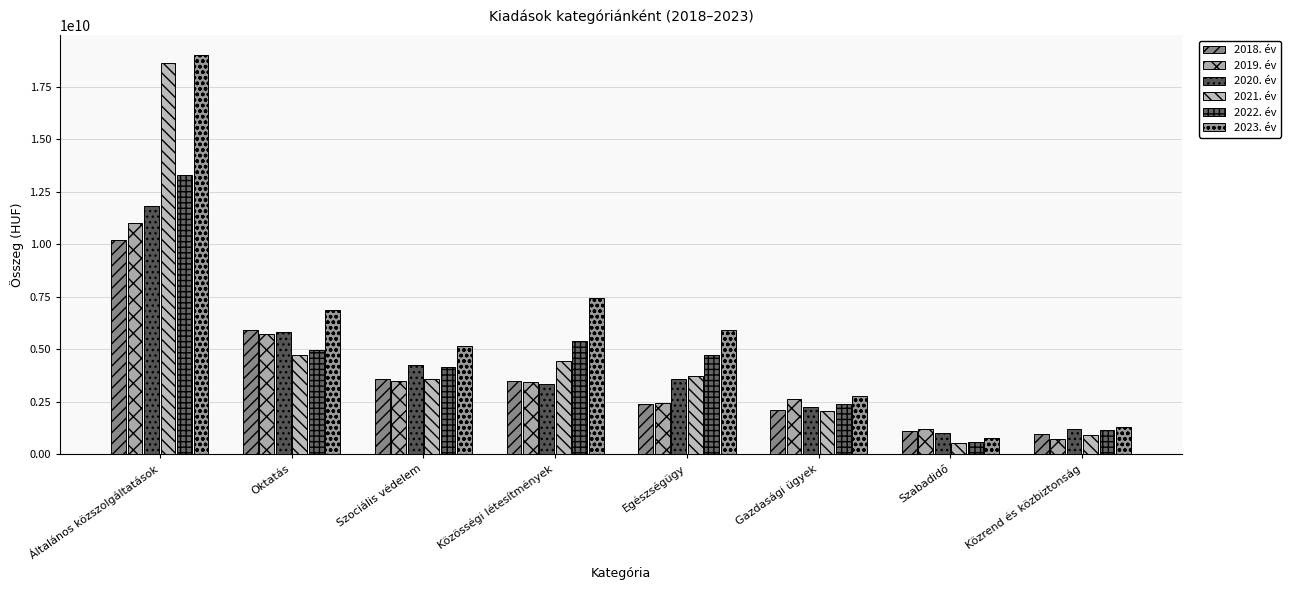

True or false: 2018. év has a value of 1645724159 at Egészségügy.

False